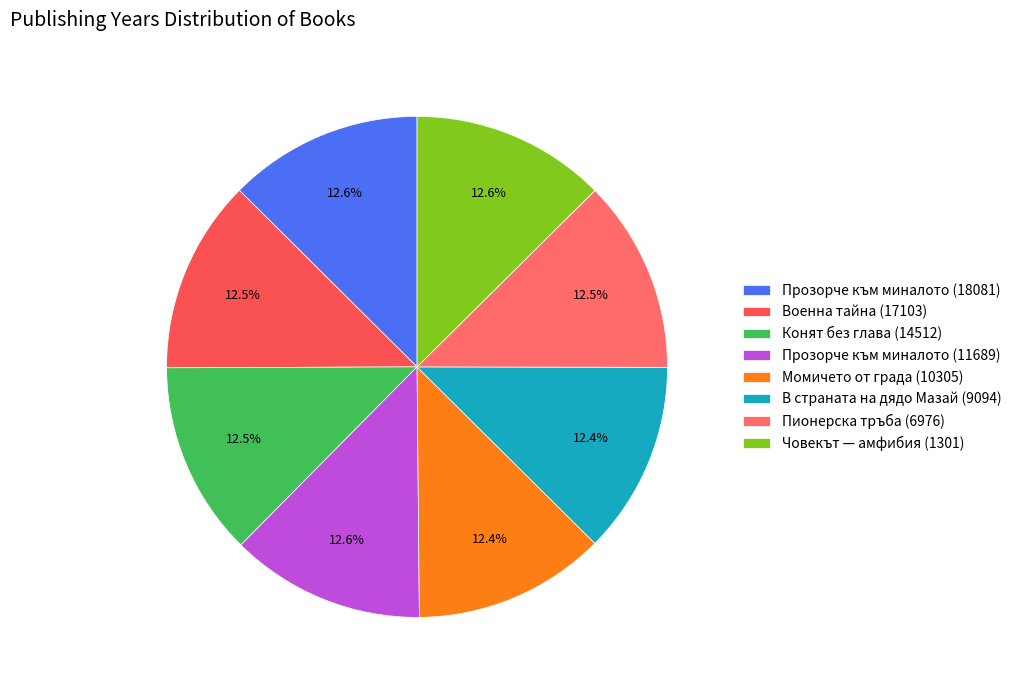

Which slice is the smallest?

Момичето от града (10305)